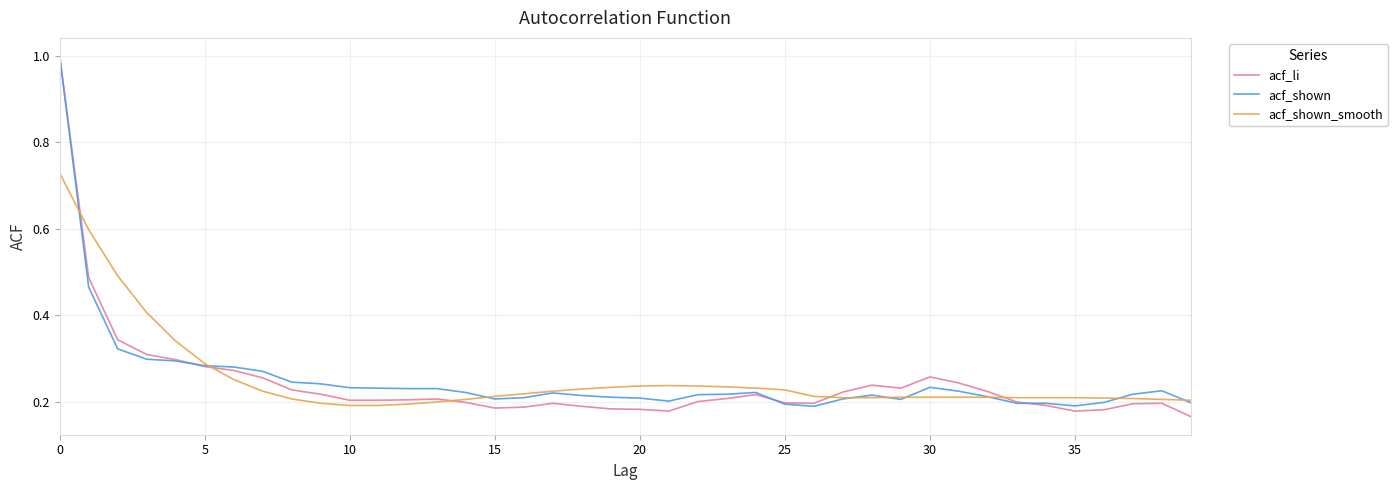

What is the greatest value displayed?

1.0